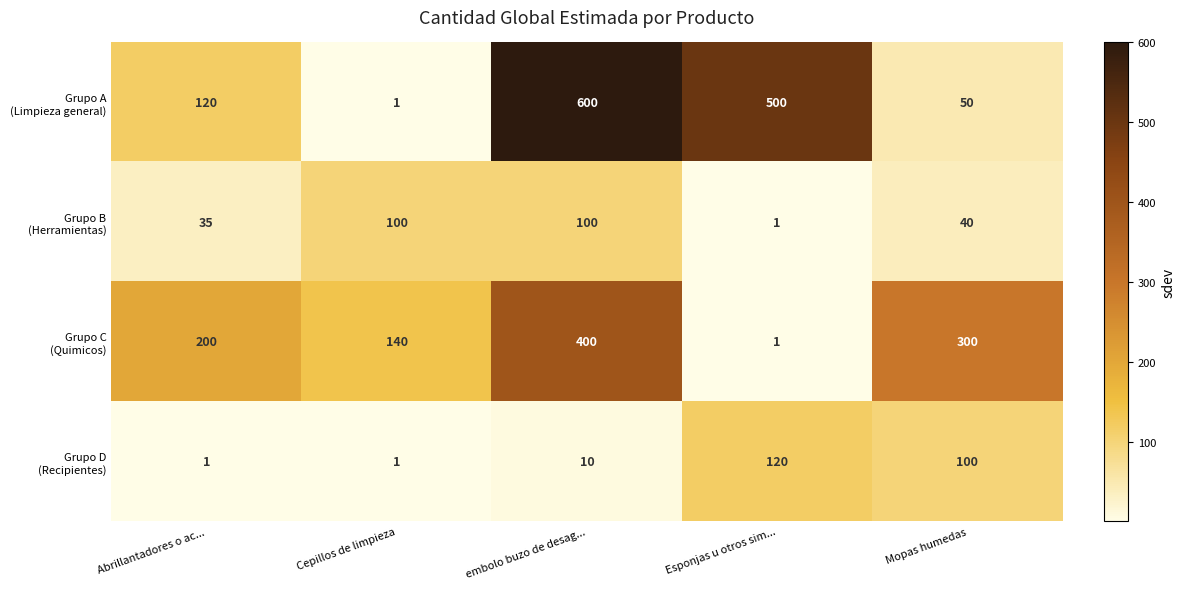

What is the total value across all series at Abrillantadores o ac...?

356